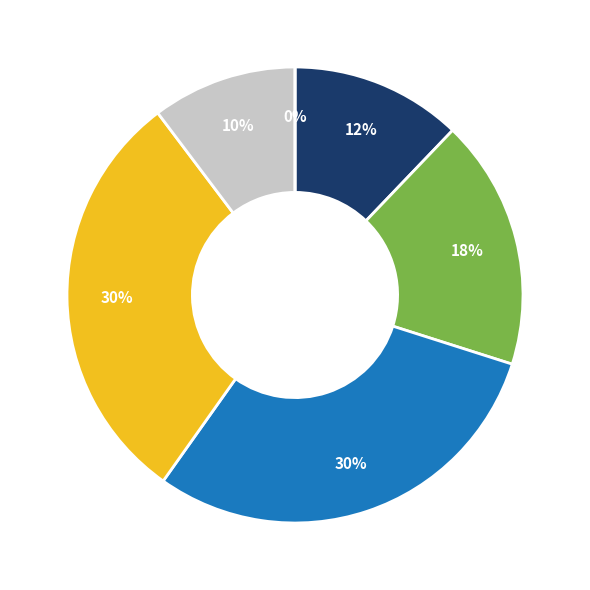

To the nearest percent, what is the combined percentage of Acs Philidor Iasi and Csm Focsani 2007?

7%